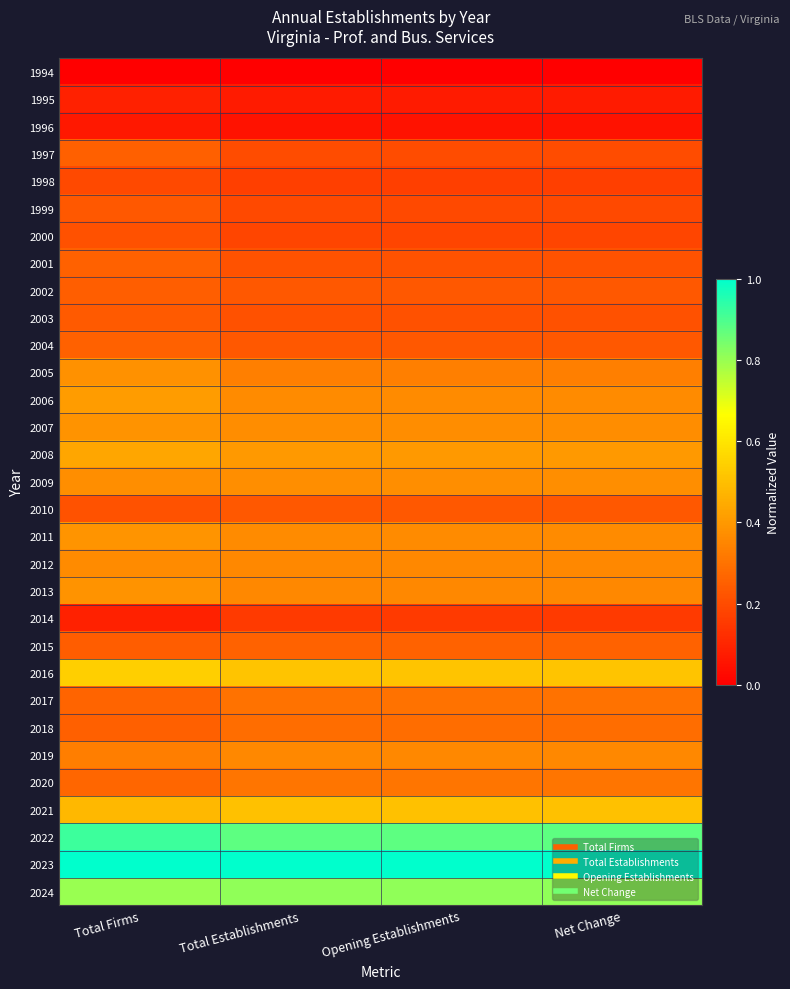

What is the spread (max minus min) of values at Net Change?

1.0